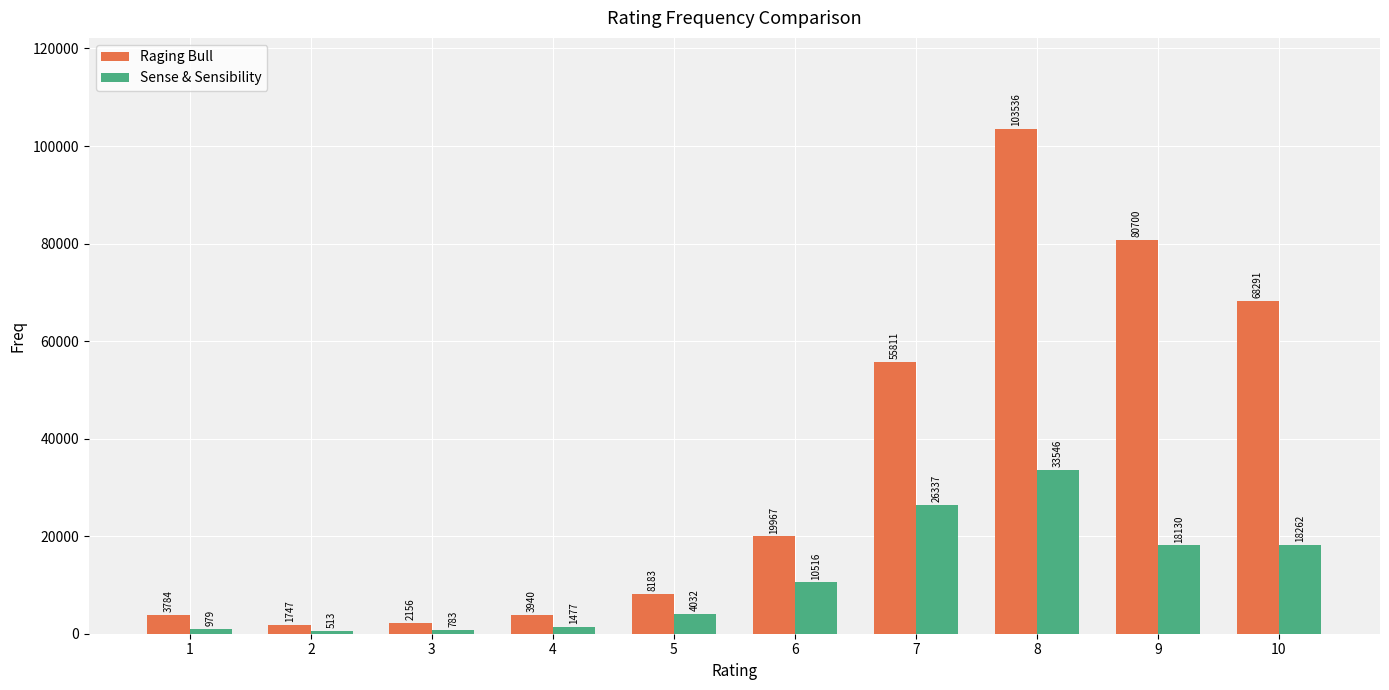

How many bars are there in each group?

2